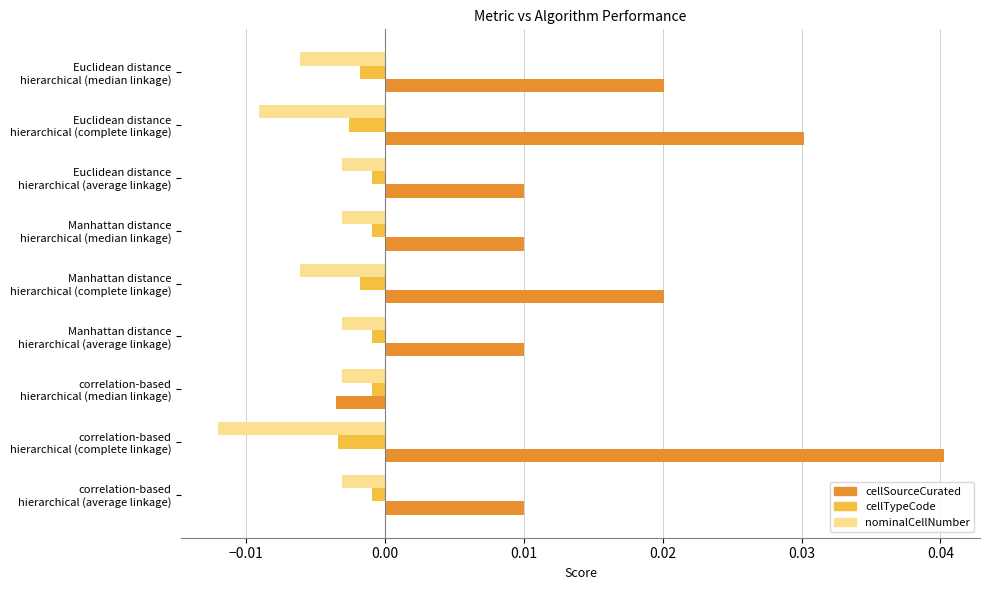

List the series in order of their overall mean, lowest first.

nominalCellNumber, cellTypeCode, cellSourceCurated